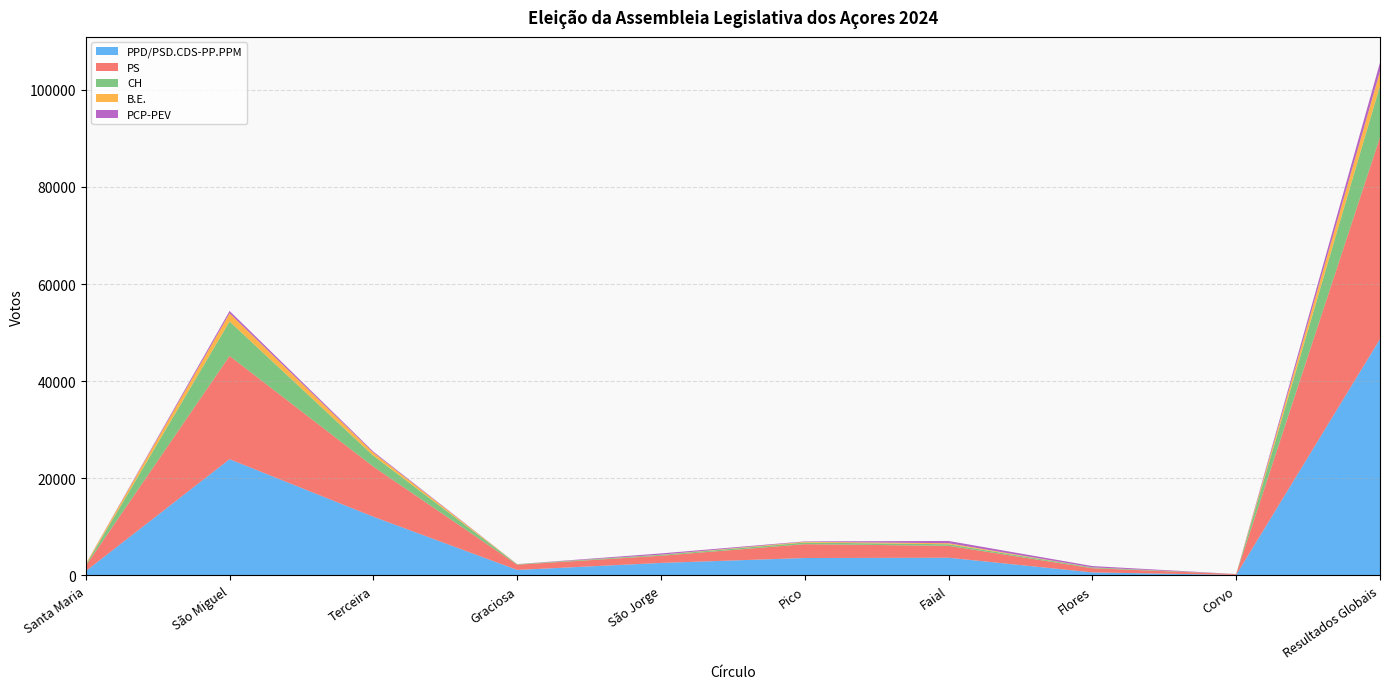

Reading left to right, what are all the values shown in this chart?

Total Mandates: 3	20	10	3	3	4	4	3	2	5
PPD/PSD.CDS-PP.PPM: 902	23940	12099	1142	2584	3595	3652	632	122	48668
PS: 1093	21255	10304	1079	1477	2855	2449	862	164	41538
CH: 170	7106	2249	100	184	331	323	161	2	10626
B.E.: 190	1680	635	12	40	146	216	17	0	2936
PCP-PEV: 20	477	207	7	255	92	466	267	10	1823